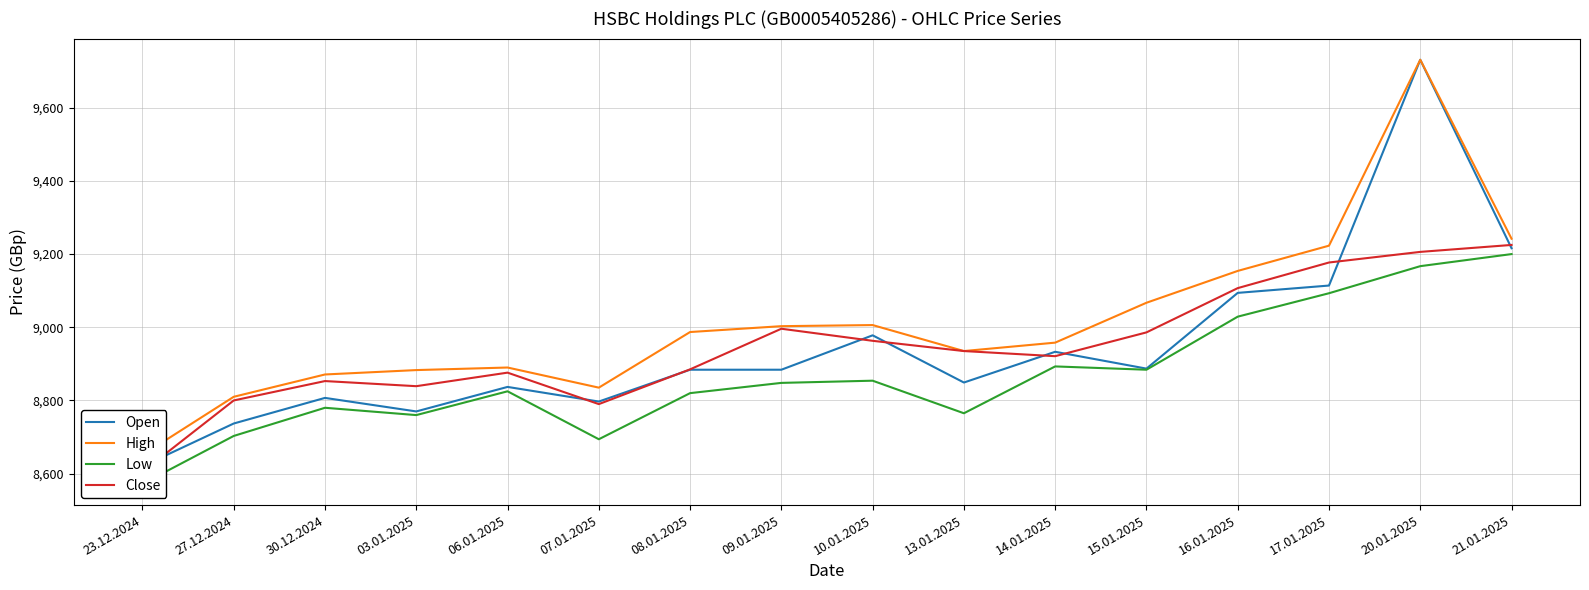

The Close series shows 8800 at 27.12.2024. True or false?

True